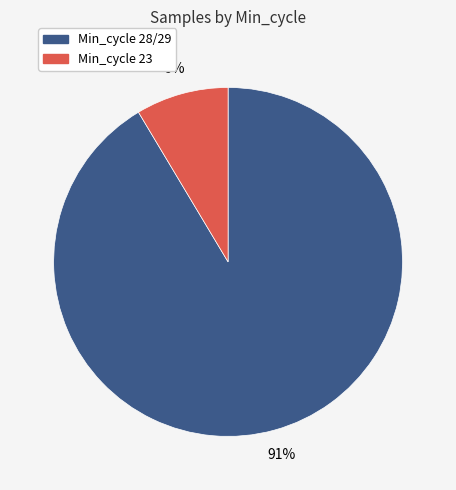

To the nearest percent, what is the average slice percentage?

50%